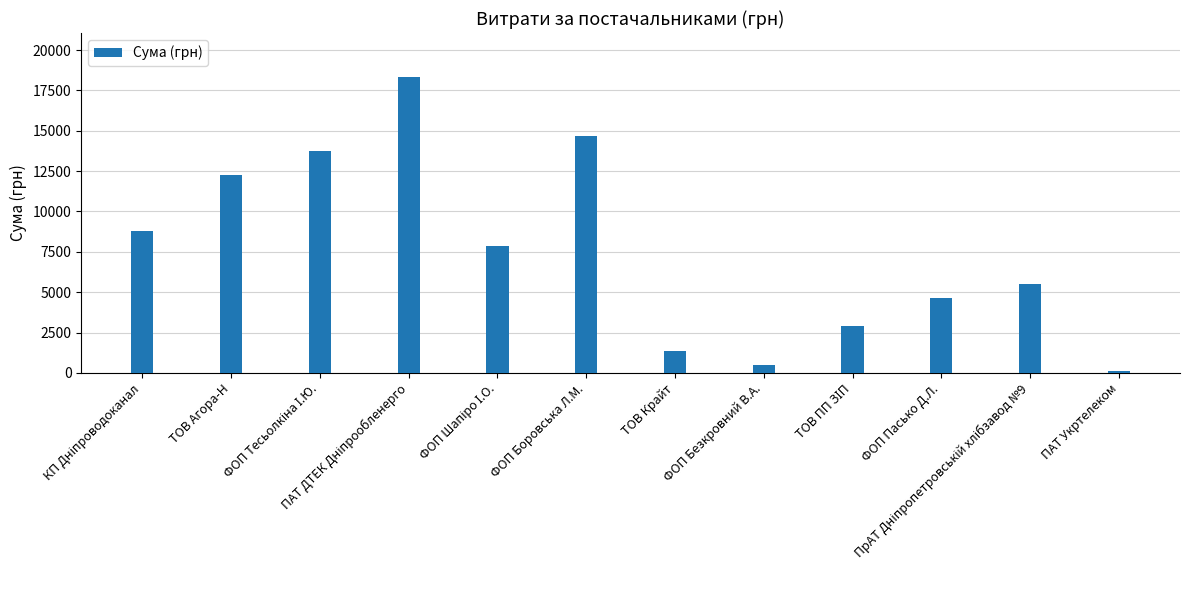

What is the average value?

7563.1